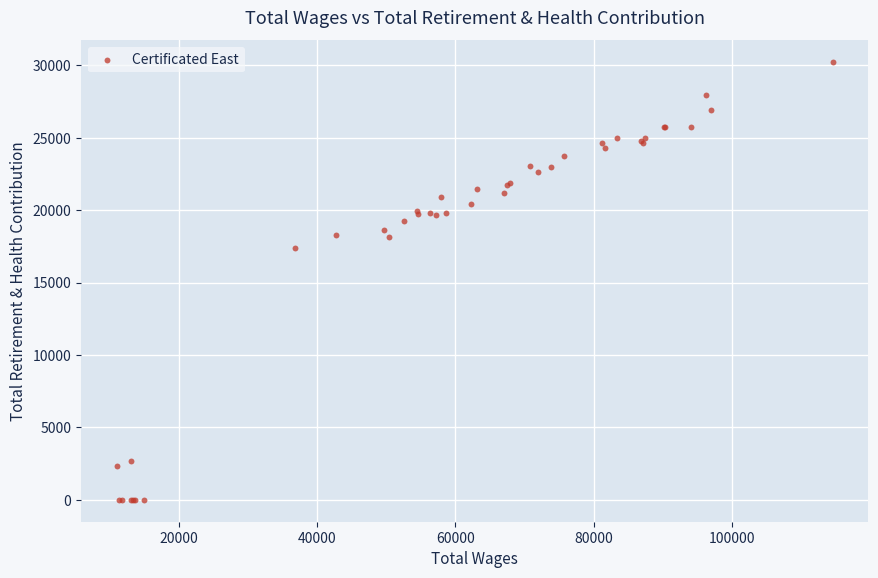

What Y value in the scatter plot is closest to 15105?

17372